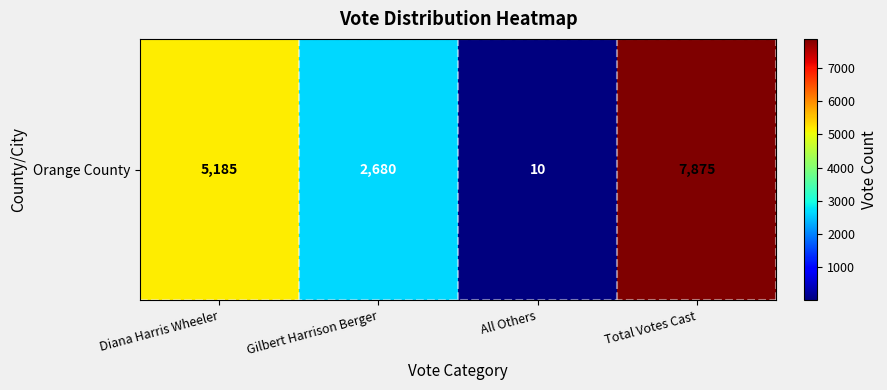

Reading left to right, what are all the values shown in this chart?

Diana Harris Wheeler=5185	Gilbert Harrison Berger=2680	All Others=10	Total Votes Cast=7875